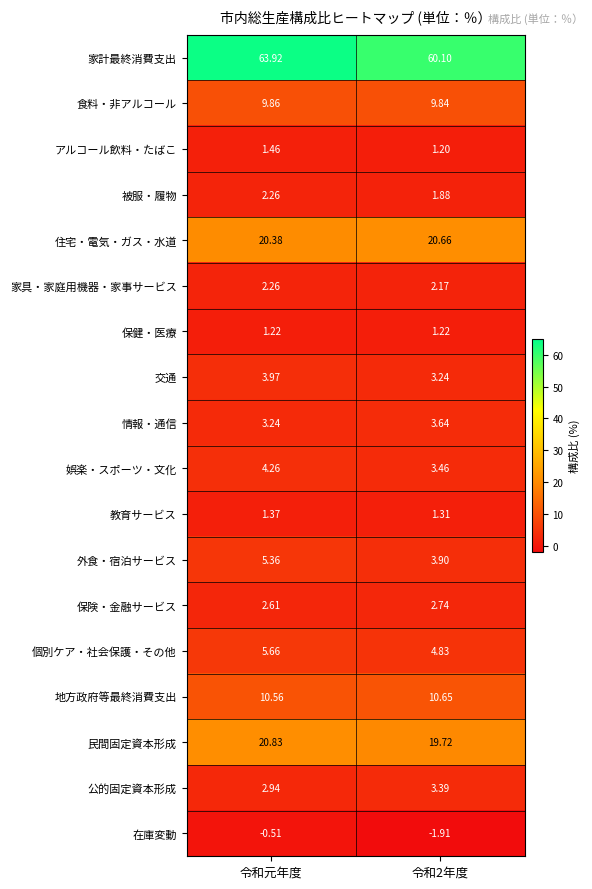

Which series has the largest range (max minus min)?

家計最終消費支出